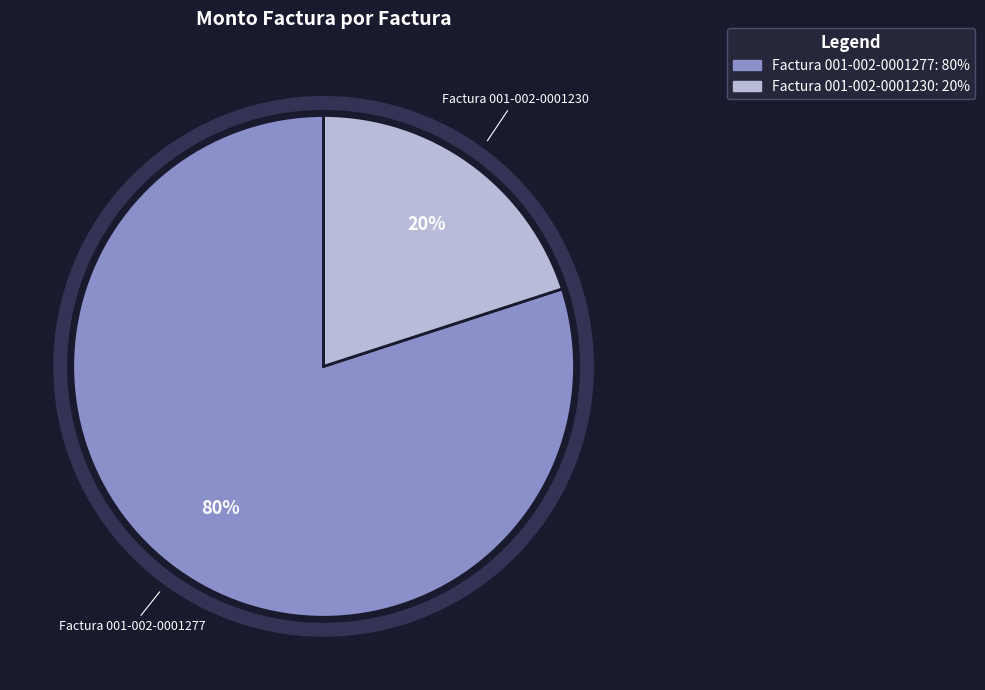

Which category has the biggest portion of the pie?

Factura 001-002-0001277